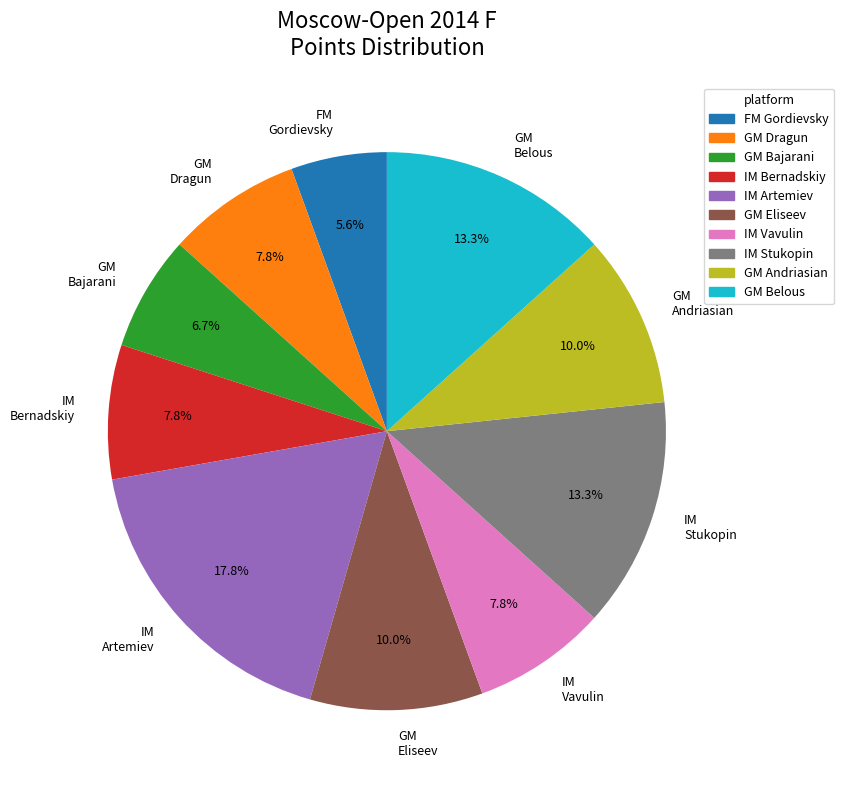

Which slice is the largest?

IM Artemiev